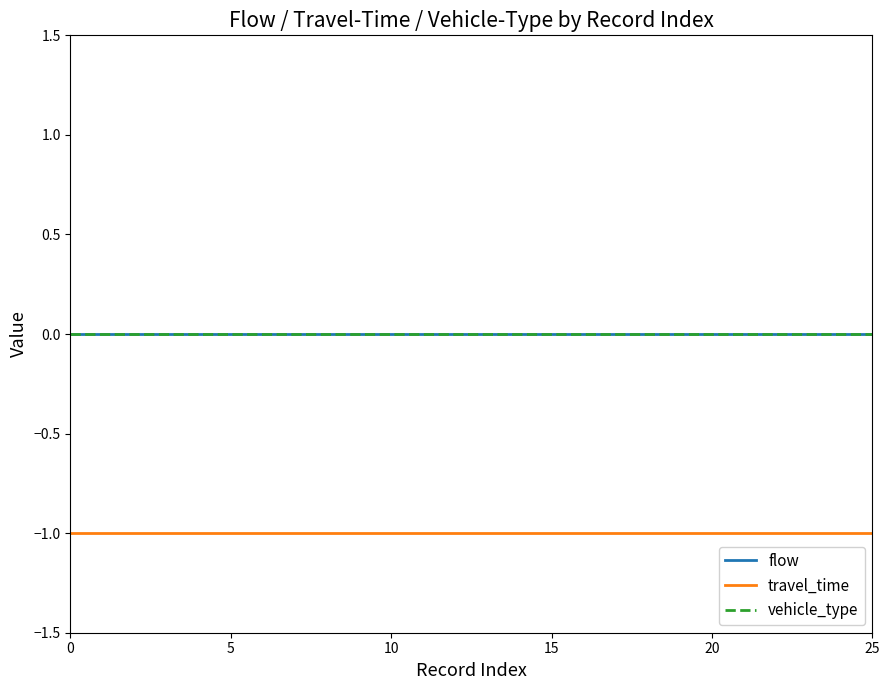

List the series in order of their peak value, highest first.

flow, vehicle_type, travel_time